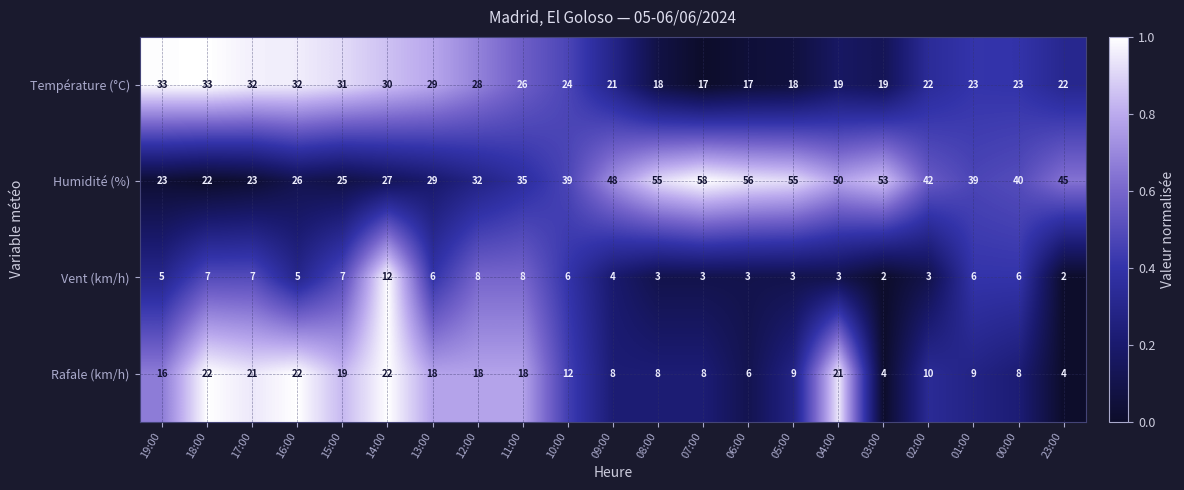

What is the sum of all Vent (km/h) values?

109